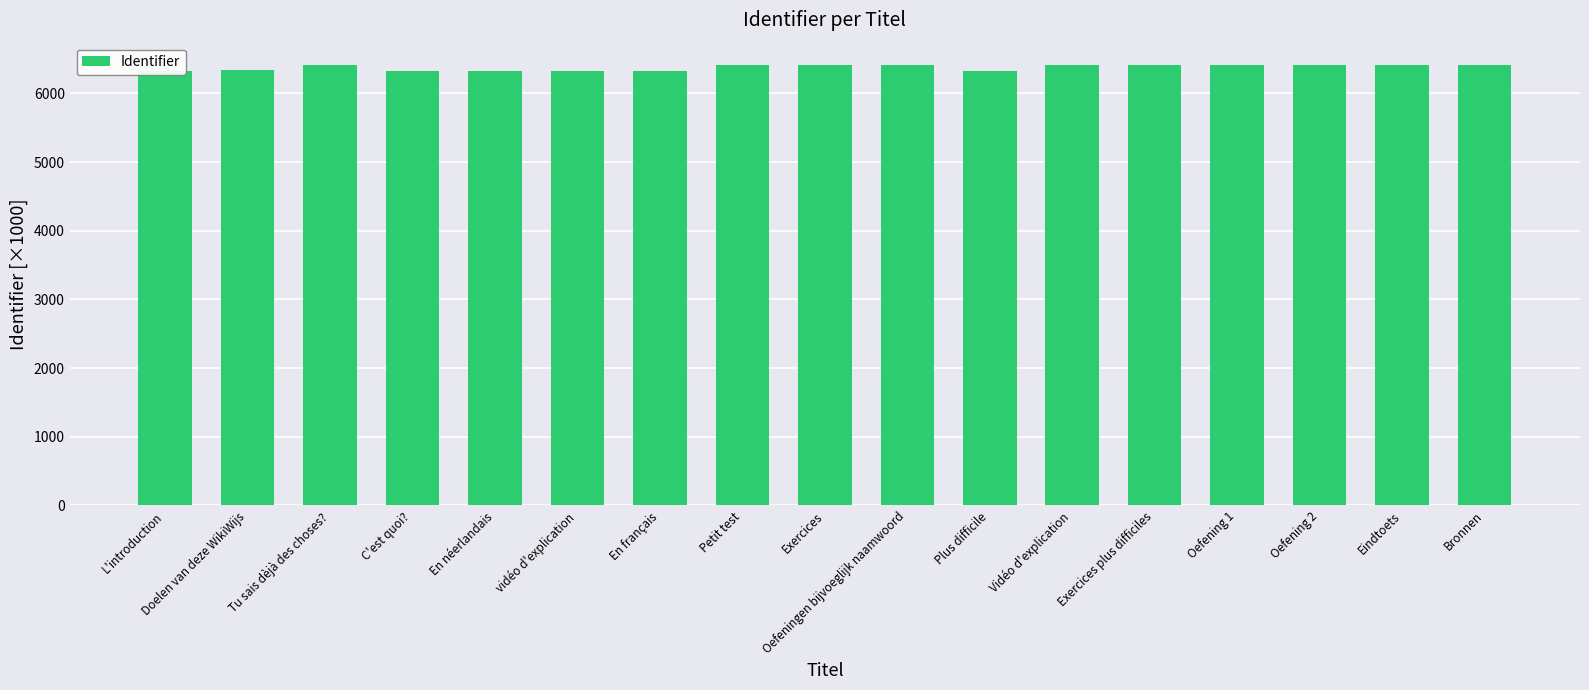

What is the approximate value at Eindtoets?

6418.7